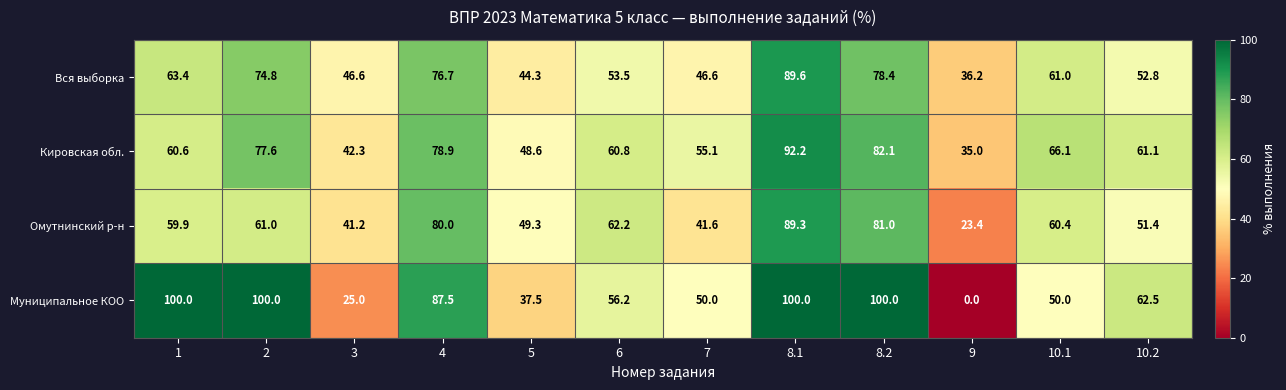

What value does the Кировская обл. series have at 3?

42.3